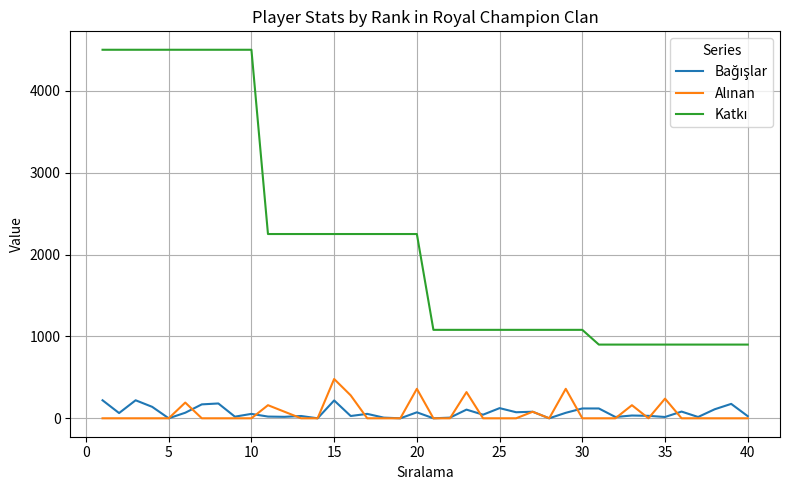

What is the greatest value displayed?

4500